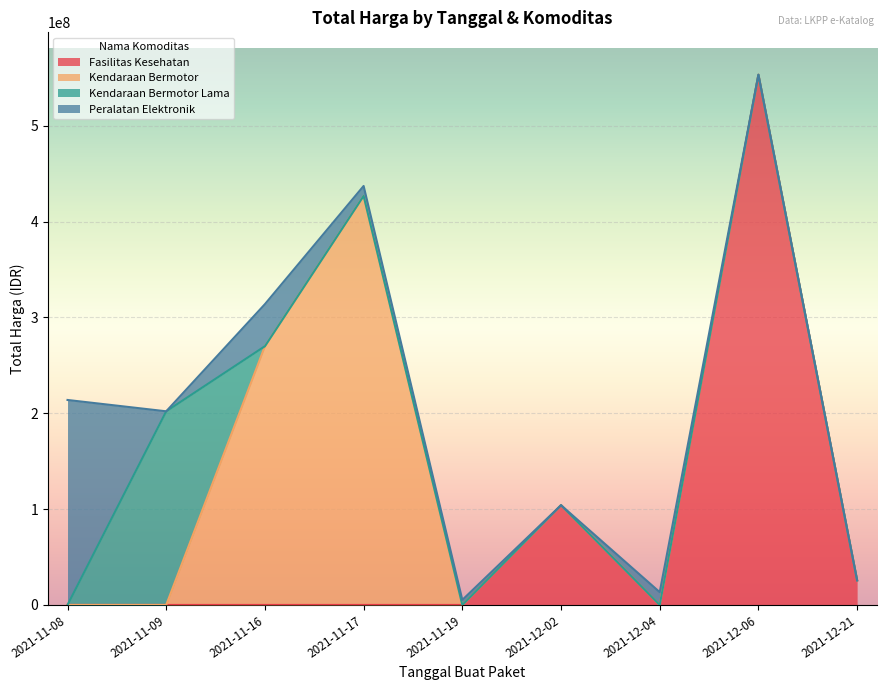

What is the highest value of the Fasilitas Kesehatan series?

553107700